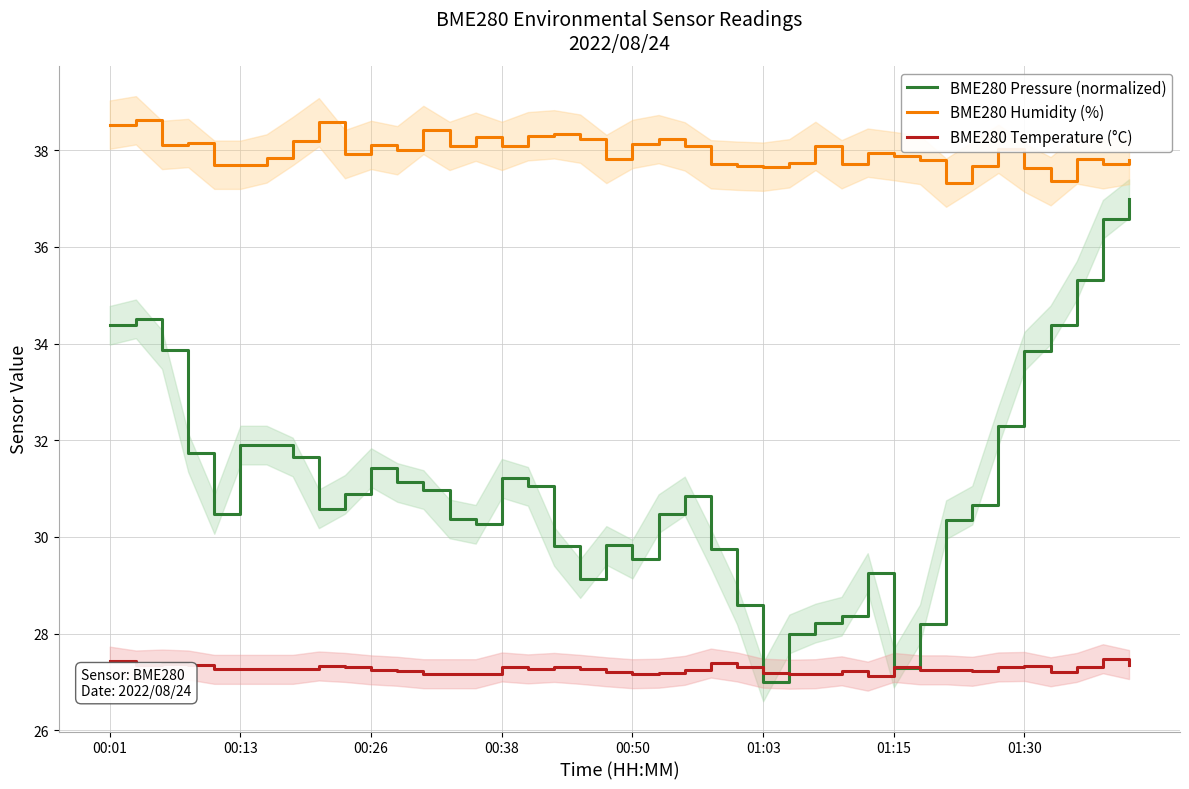

How many values in the BME280 Humidity (%) series exceed 38?

19